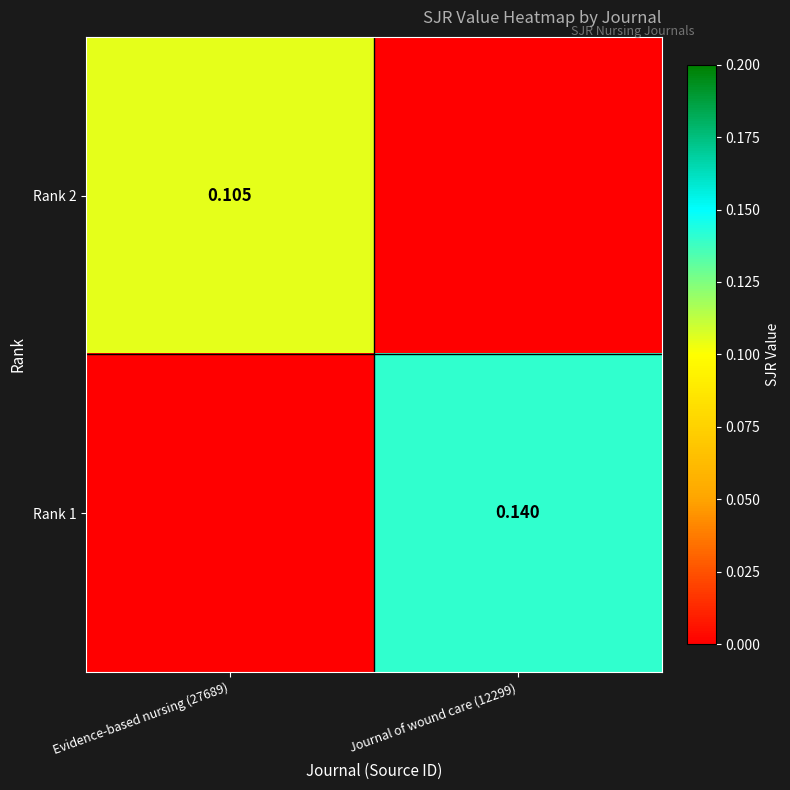

Is the value of Rank 2 at Evidence-based nursing (27689) greater than the value of Rank 1 at Journal of wound care (12299)?

No